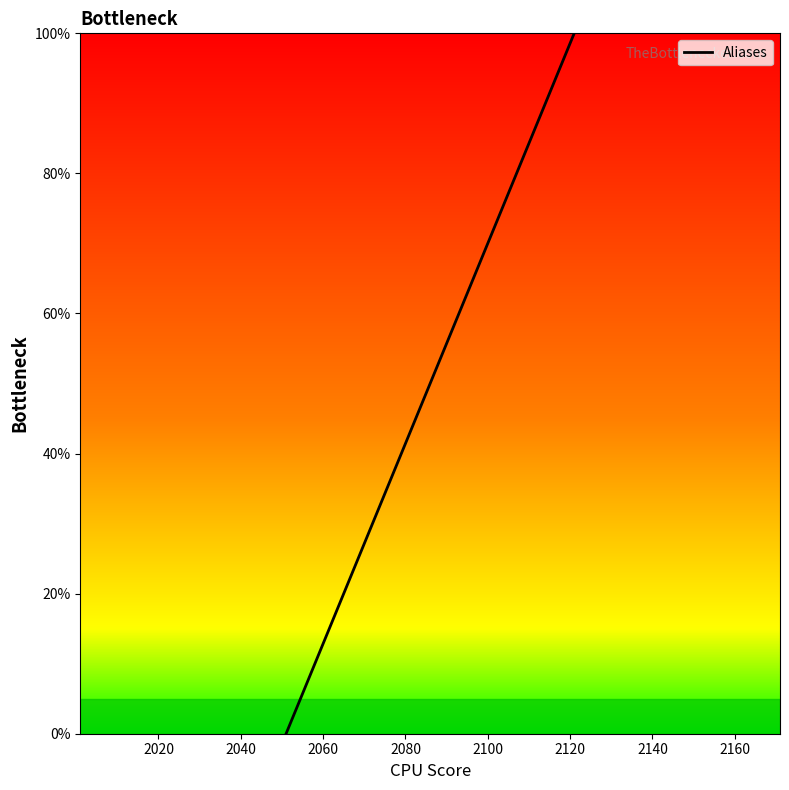

What is the maximum value shown in the chart?

100.0